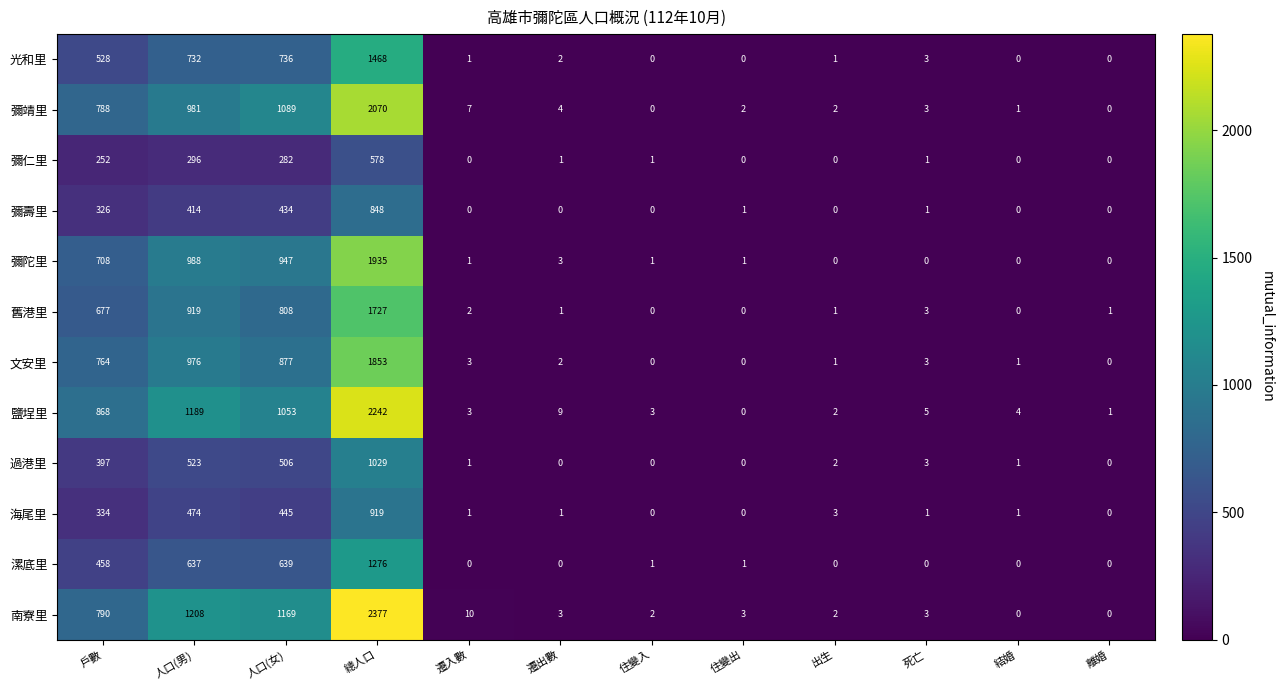

How many values in the 光和里 series are below 2?

6